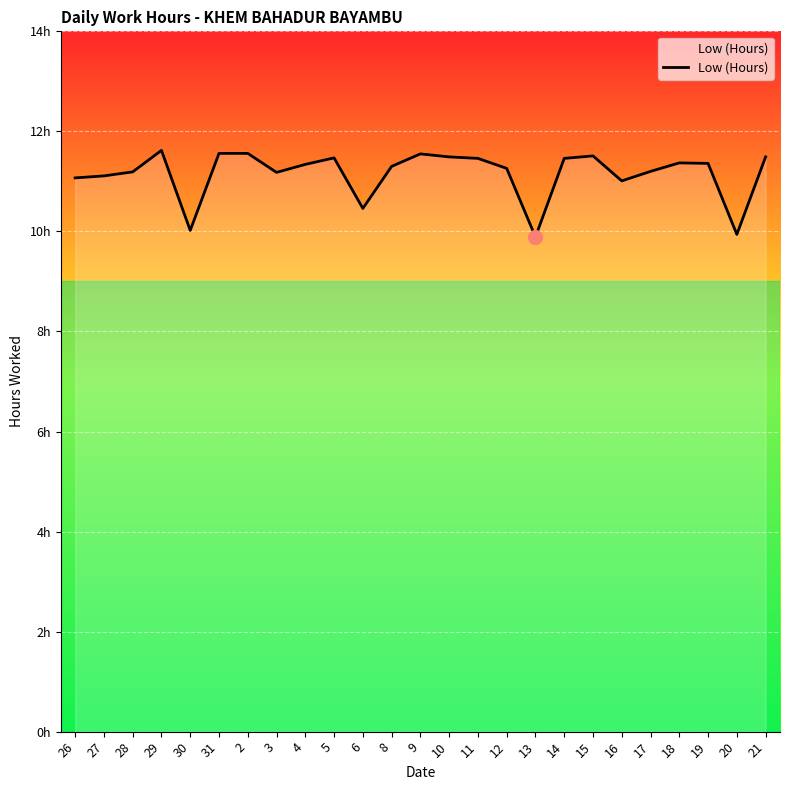

Does the chart display data point markers on the line(s)?

No